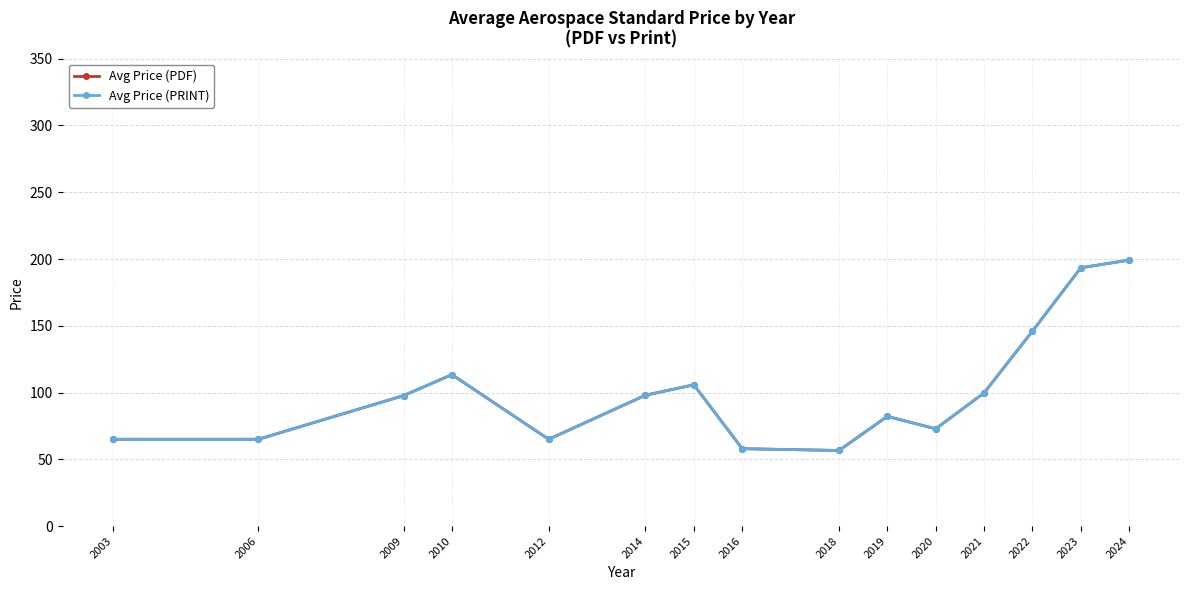

What is the difference between the second highest and minimum values in the Avg Price (PDF) series?

136.8